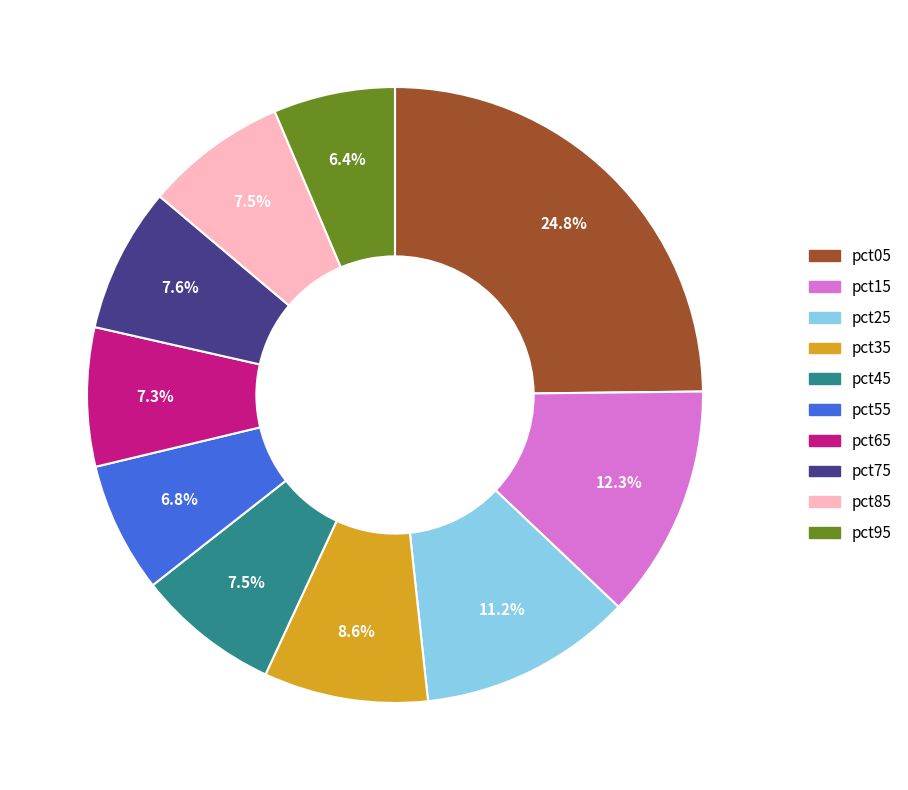

What is the ratio of the value at pct85 to the value at pct35?

0.9